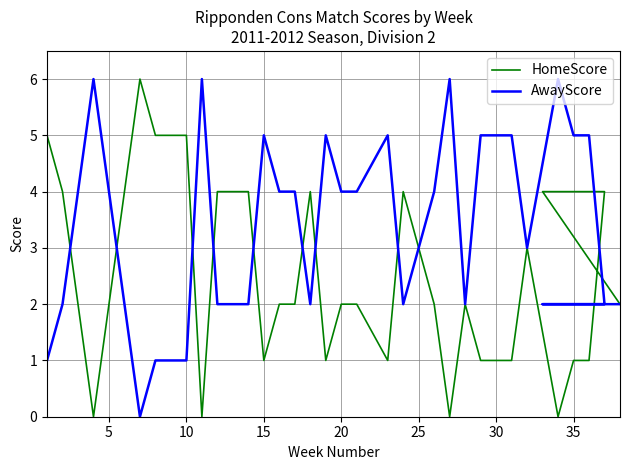

Count the AwayScore values in the range 2 to 5.

25